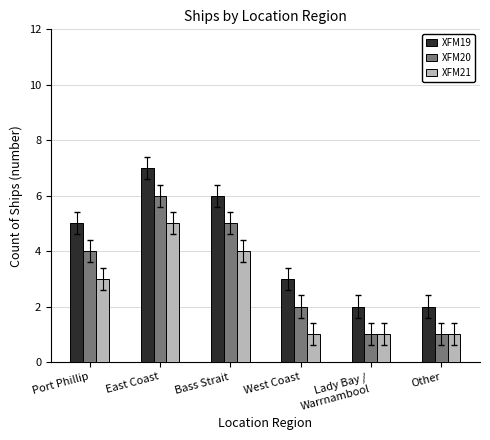

What is the label of the 6th bar from the left?

Other